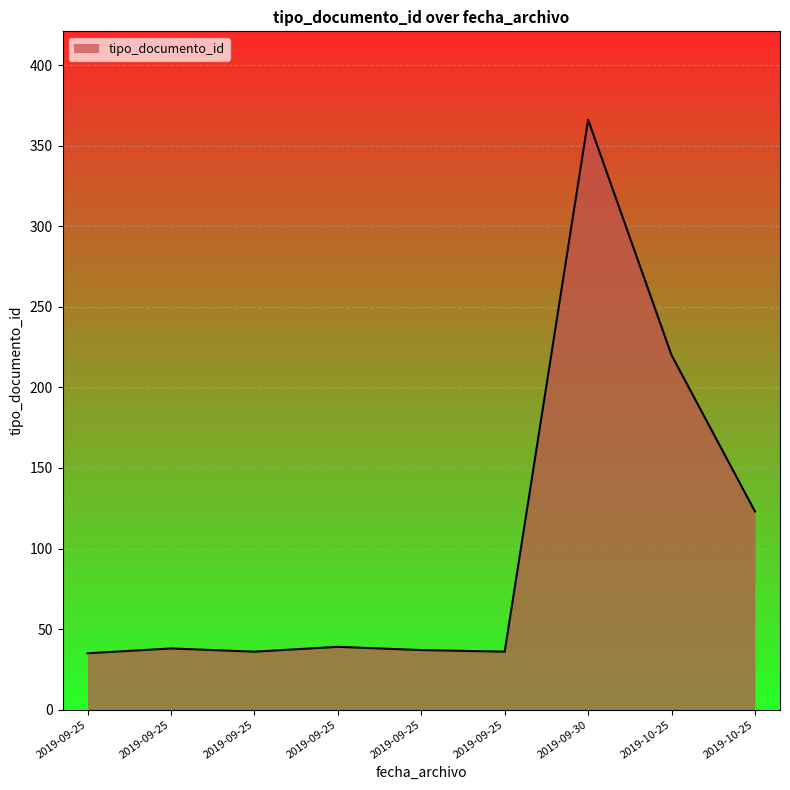

Does the chart display data point markers on the line(s)?

No